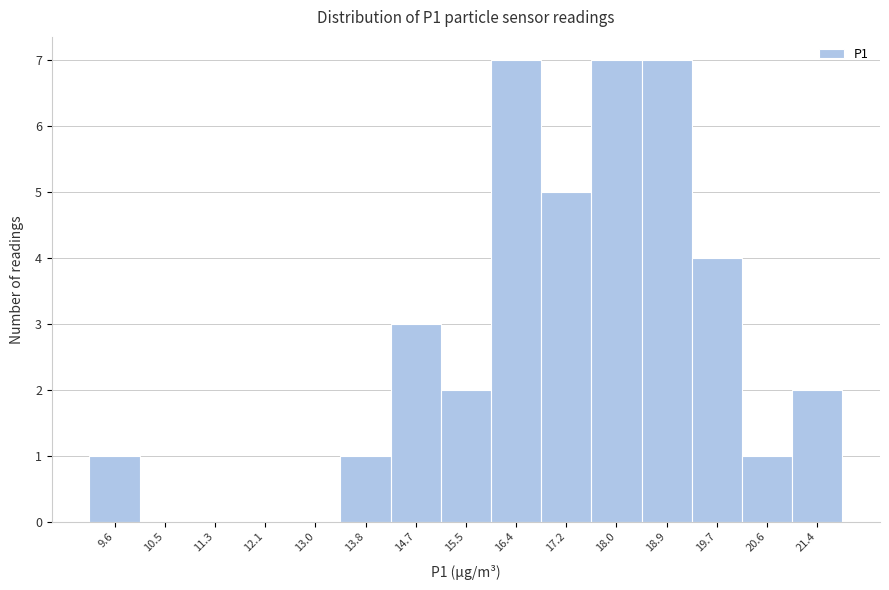

Reading left to right, transcribe this chart: for each bar, give the range it covers on the x-axis and its height. Neither the bar edges nor the heights are printed on the chart, so give them approximately, as read against the axes.

9.2 to 10.0: 1
10.0 to 10.9: 0
10.9 to 11.7: 0
11.7 to 12.6: 0
12.6 to 13.4: 0
13.4 to 14.3: 1
14.3 to 15.1: 3
15.1 to 15.9: 2
15.9 to 16.8: 7
16.8 to 17.6: 5
17.6 to 18.5: 7
18.5 to 19.3: 7
19.3 to 20.1: 4
20.1 to 21.0: 1
21.0 to 21.8: 2